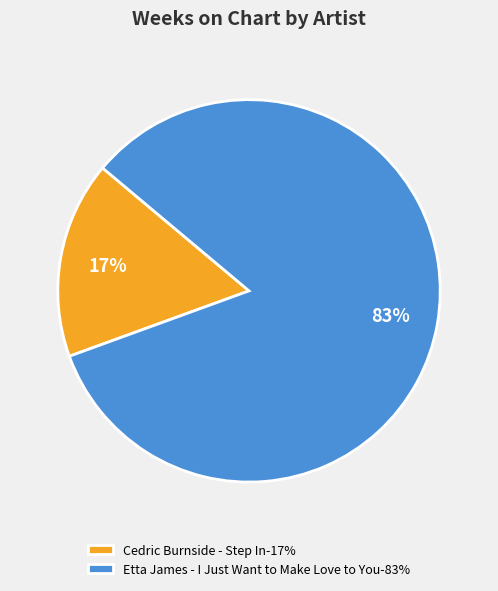

To the nearest percent, what percentage of the pie is Cedric Burnside - Step In?

17%